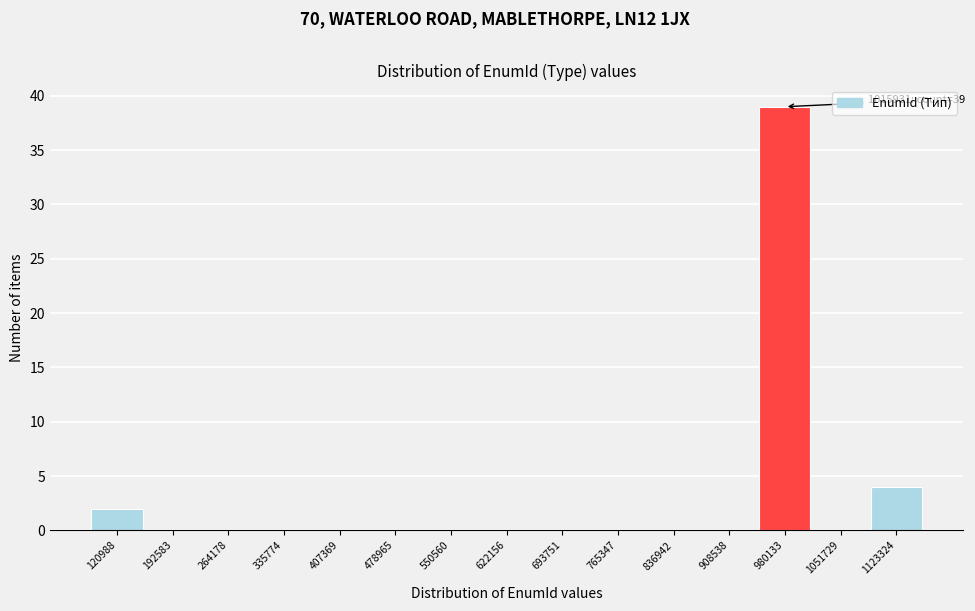

Reading left to right, list all the values displayed in this chart.

120988=2	192583=0	264178=0	335774=0	407369=0	478965=0	550560=0	622156=0	693751=0	765347=0	836942=0	908538=0	980133=39	1051729=0	1123324=4